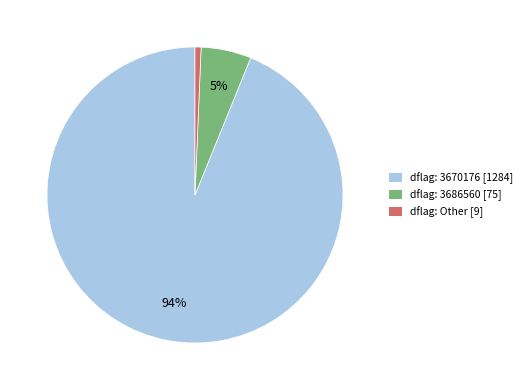

To the nearest percent, what percentage of the pie is dflag: 3686560 [75]?

5%